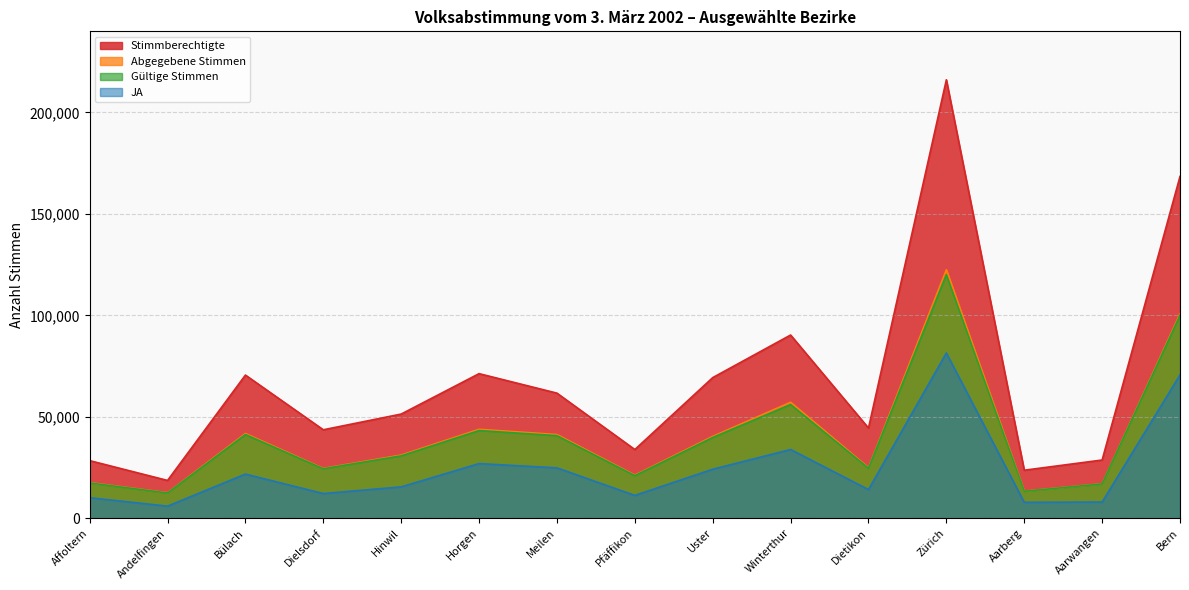

True or false: Abgegebene Stimmen has a value of 16993 at Aarwangen.

True